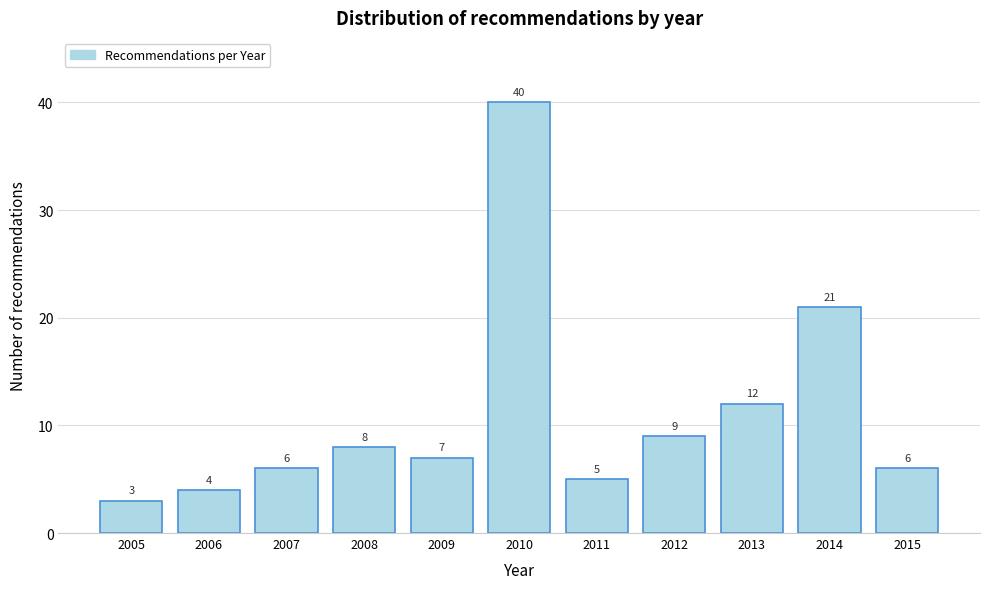

Reading right to left, list all the values displayed in this chart.

6	21	12	9	5	40	7	8	6	4	3